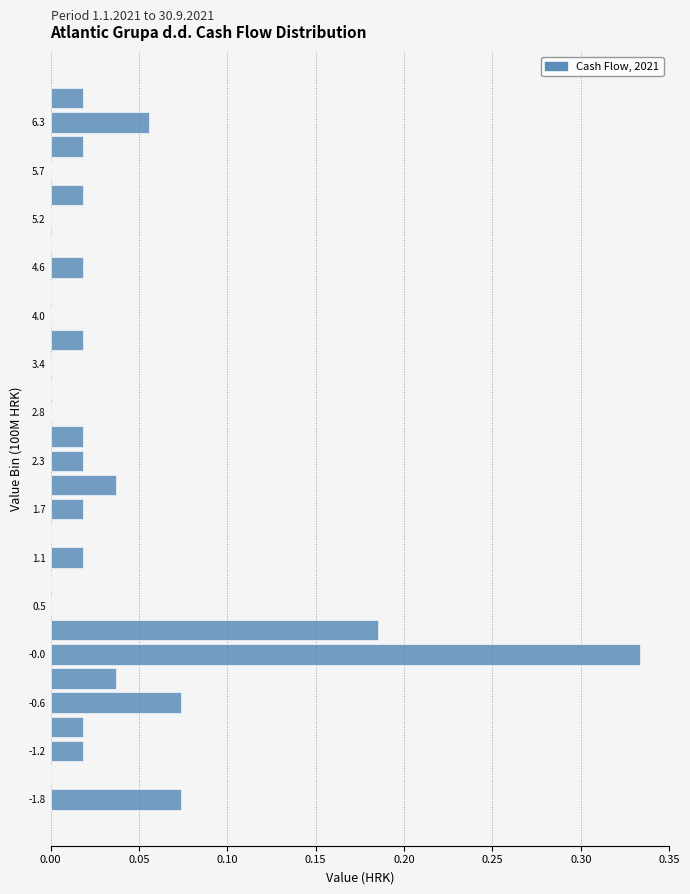

Read against the y-axis, roughly where is the centre of the longest bar?

0.0